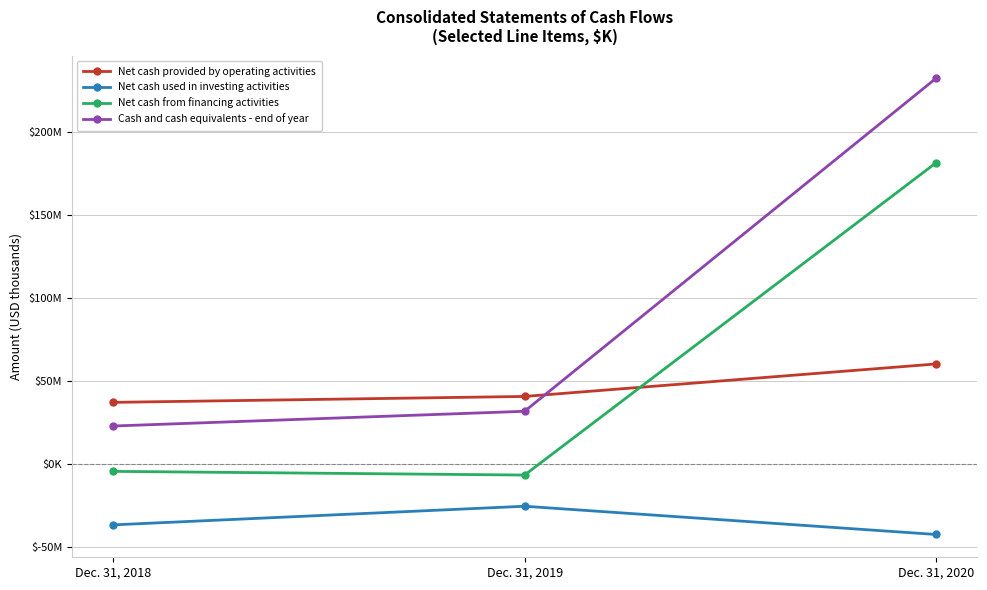

Is the value of Net cash provided by operating activities at Dec. 31, 2020 greater than the value of Net cash from financing activities at Dec. 31, 2020?

No